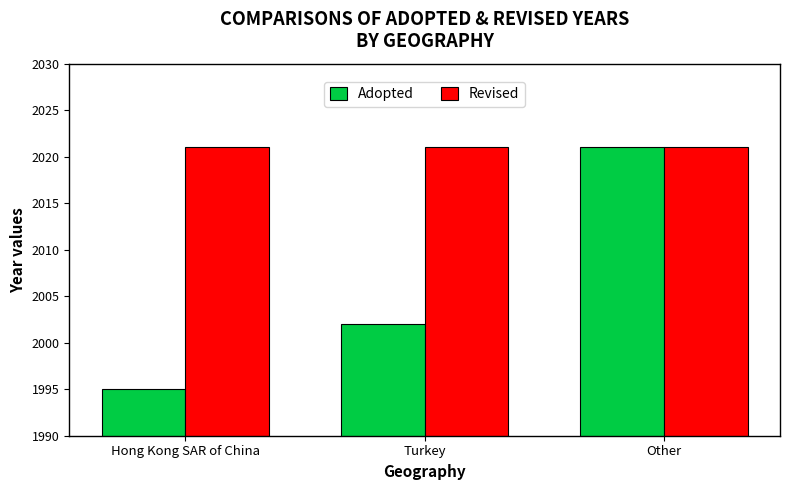

What position from the right is Turkey?

2